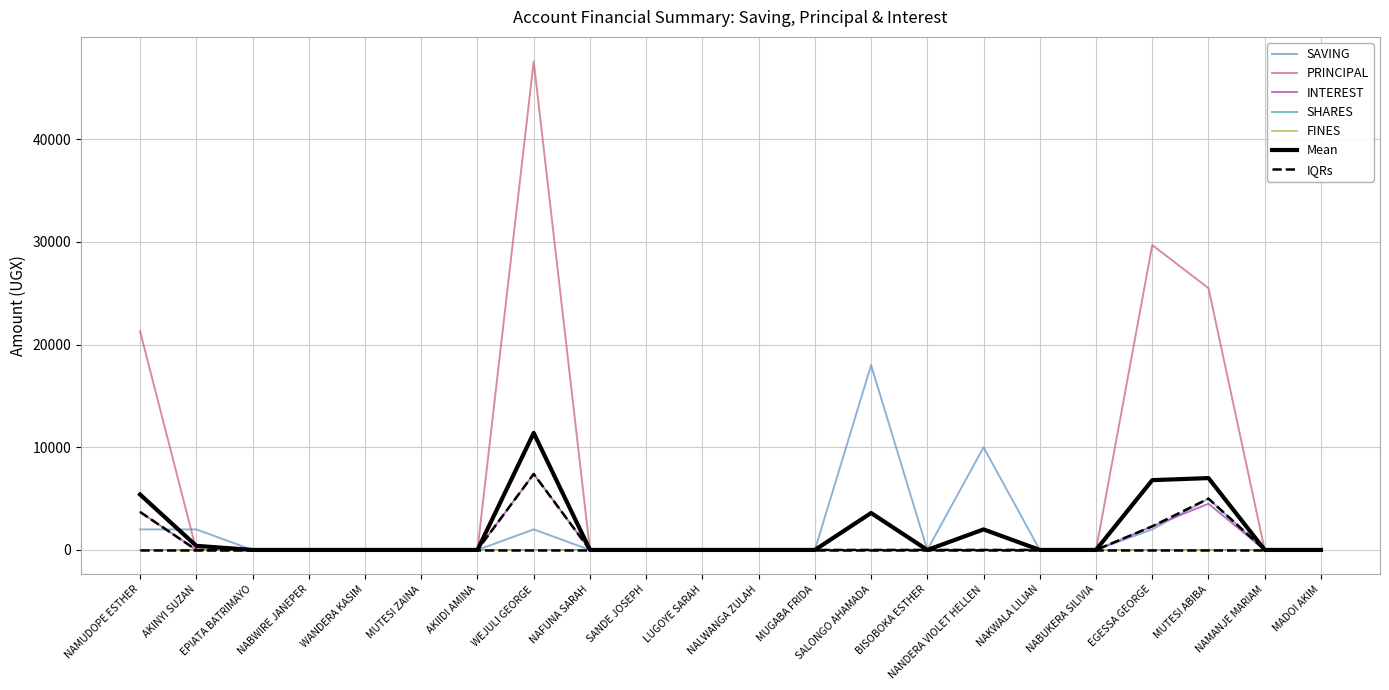

The value of SAVING at NANDERA VIOLET HELLEN is 4107. True or false?

False